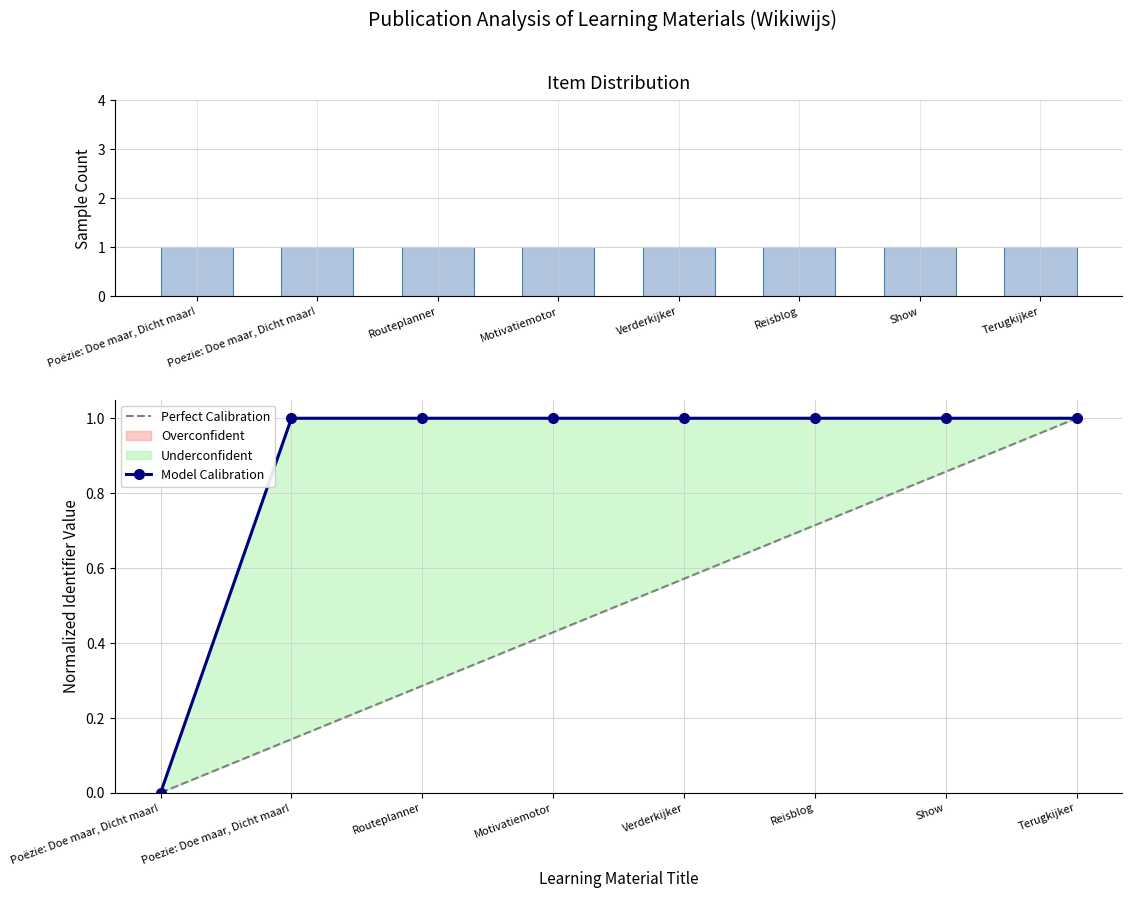

Which series has the largest total across all categories?

Count per item